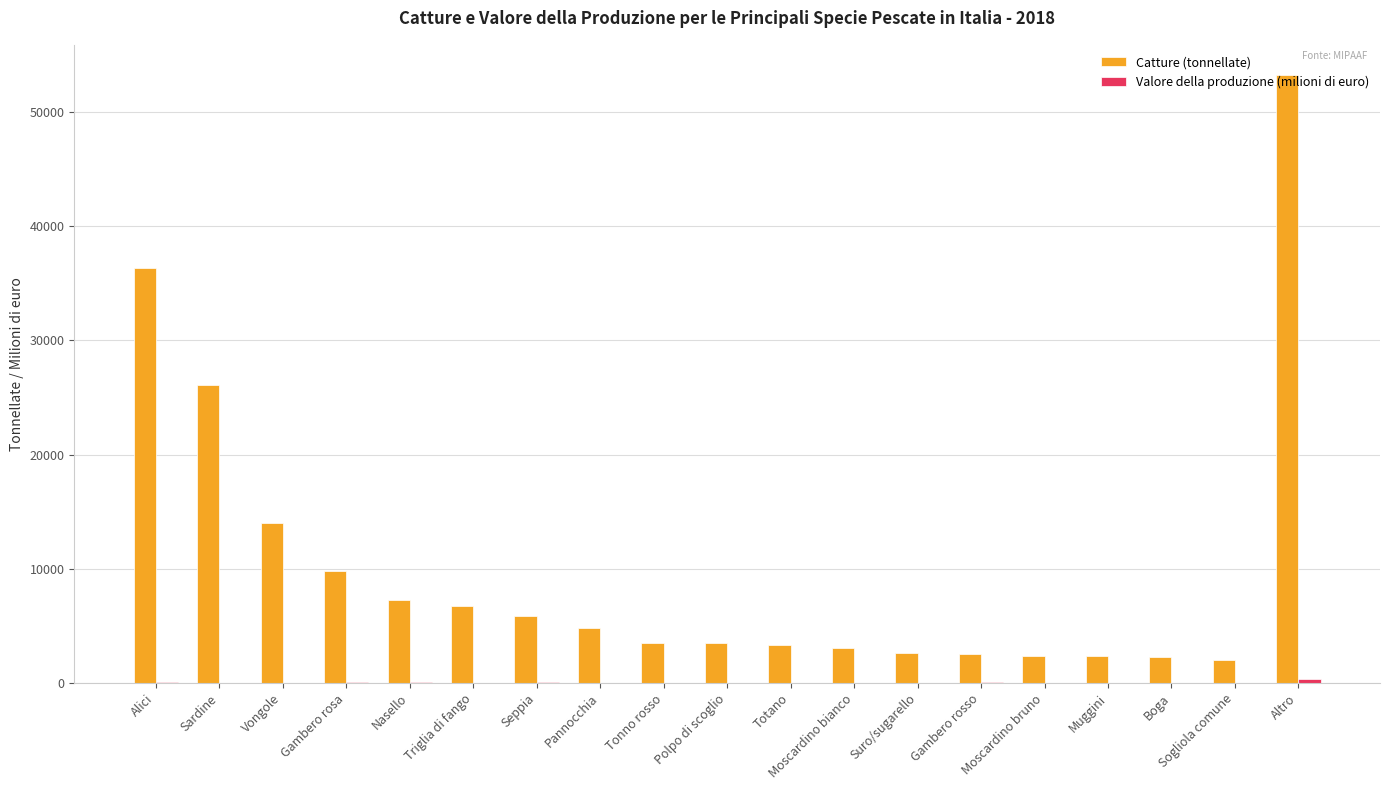

What is the maximum value shown in the chart?

53227.7